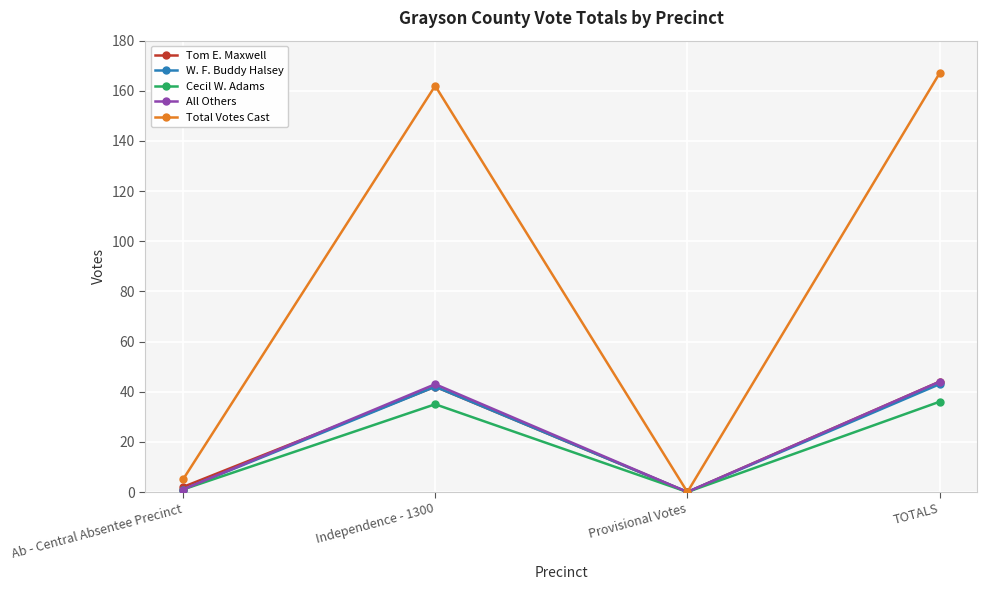

Reading left to right, extract all data points from this chart.

Tom E. Maxwell: 2	42	0	44
W. F. Buddy Halsey: 1	42	0	43
Cecil W. Adams: 1	35	0	36
All Others: 1	43	0	44
Total Votes Cast: 5	162	0	167